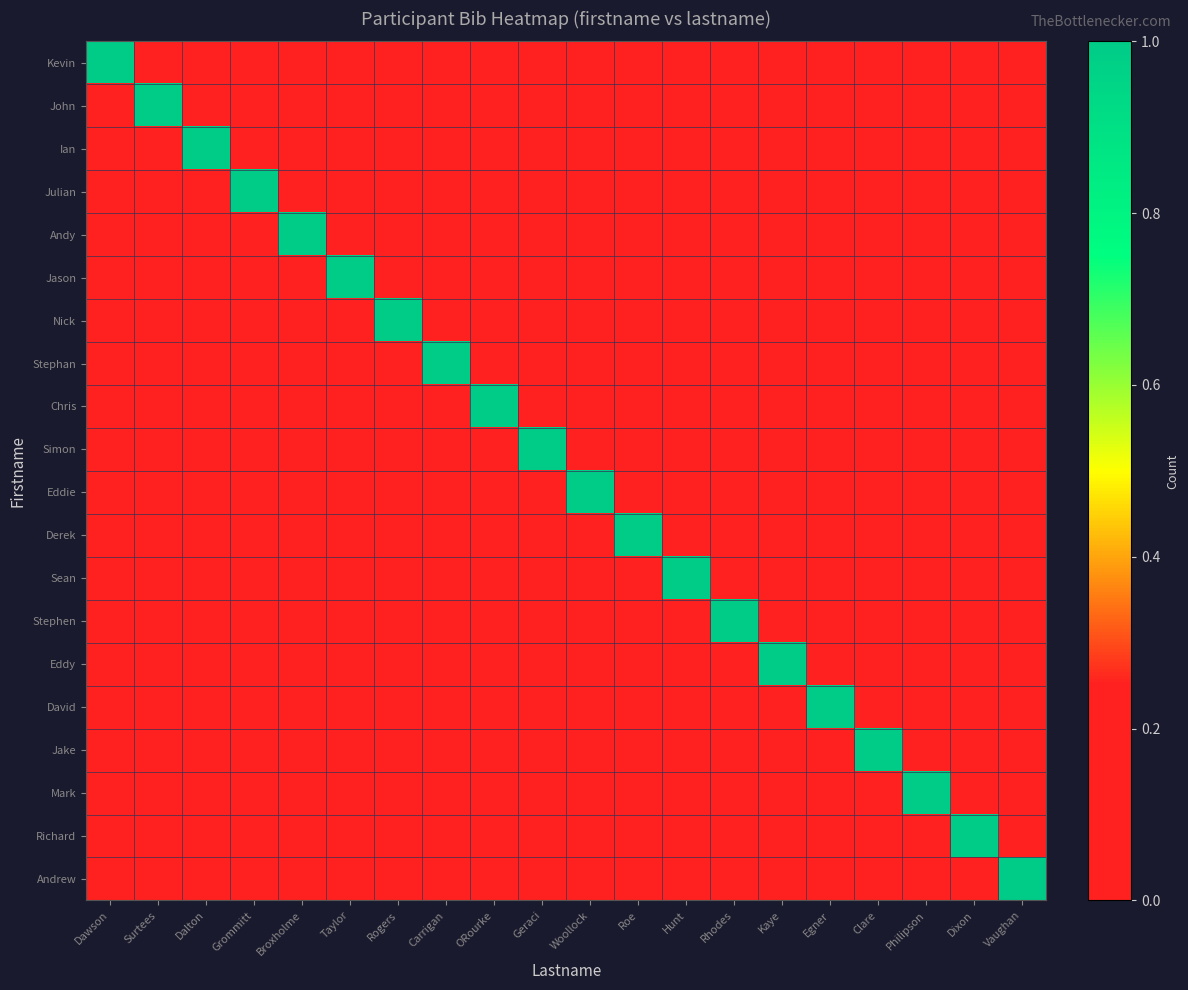

What is the difference between the highest and lowest values at Carrigan?

1